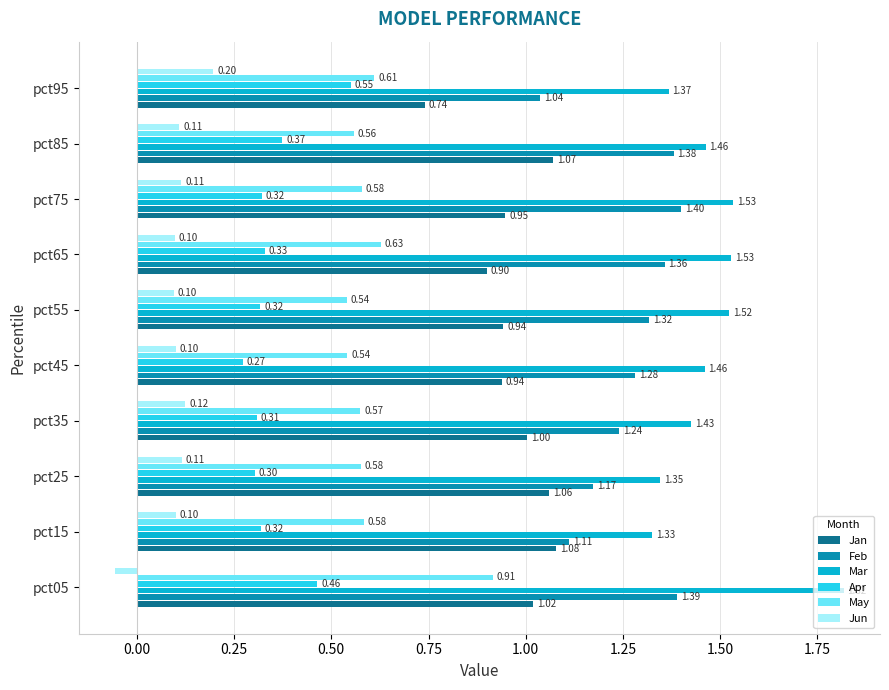

Which series changed the most between pct25 and pct95?

Jan